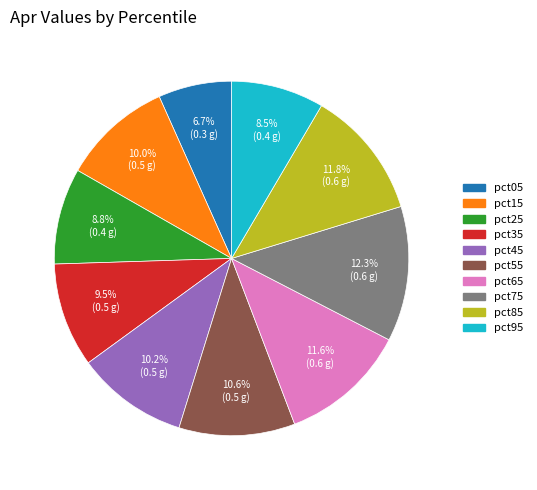

To the nearest percent, what percentage of the pie is pct05?

7%